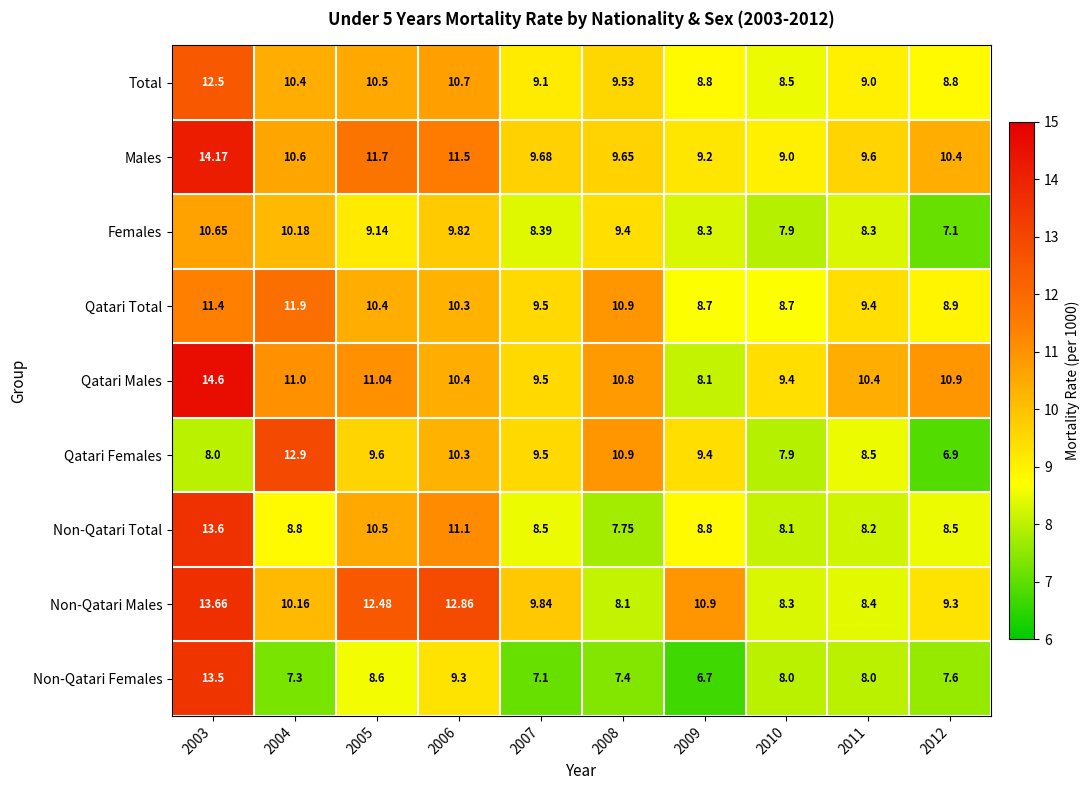

Which series has the widest spread of values?

Non-Qatari Females